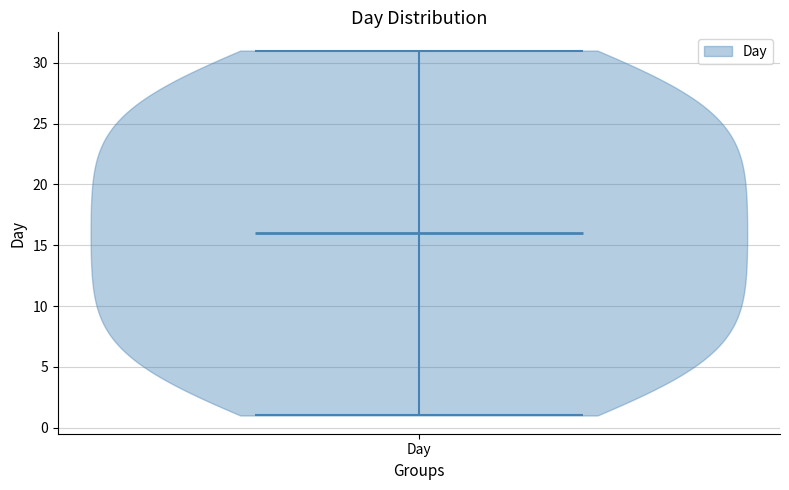

Read this violin plot against the y-axis: where its median line is, and the lowest and highest points the violin reaches. The values are not printed on the chart, so give them approximately, as read against the axis.

median line 16, lowest point 1, highest point 31